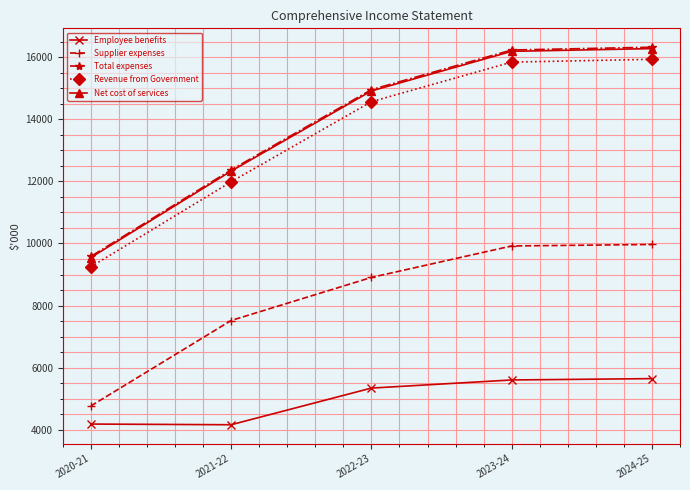

What is the difference between the Total expenses values at 2024-25 and 2021-22?

3954